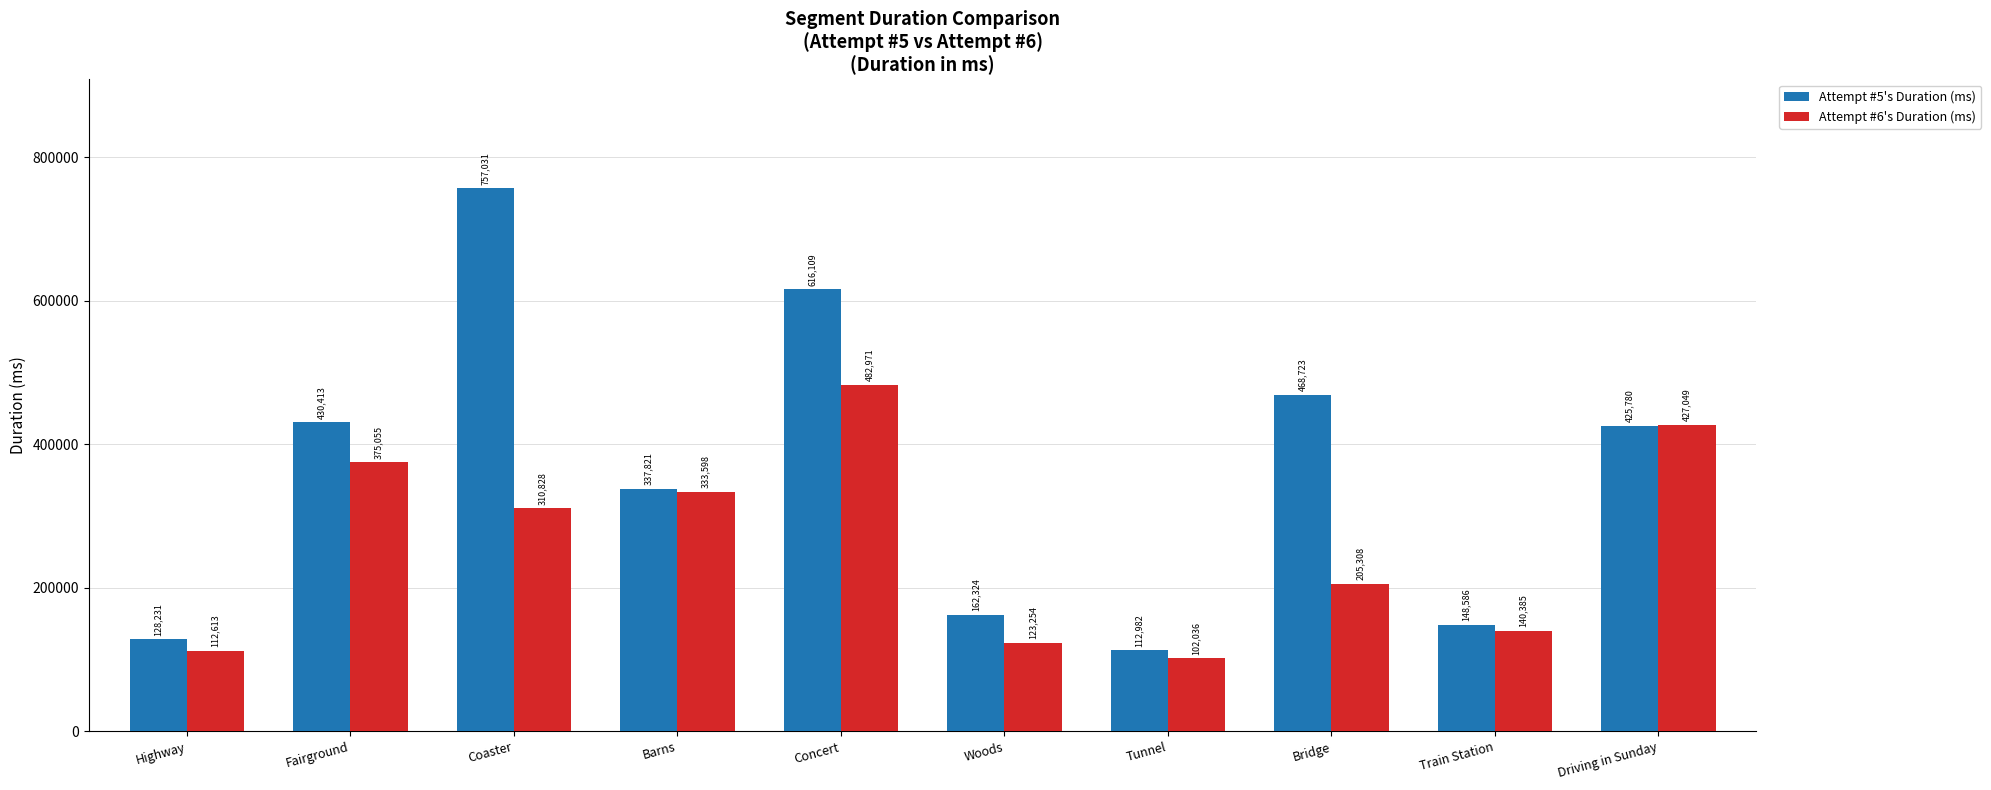

At which label does Attempt #5's Duration (ms) reach its minimum?

Tunnel